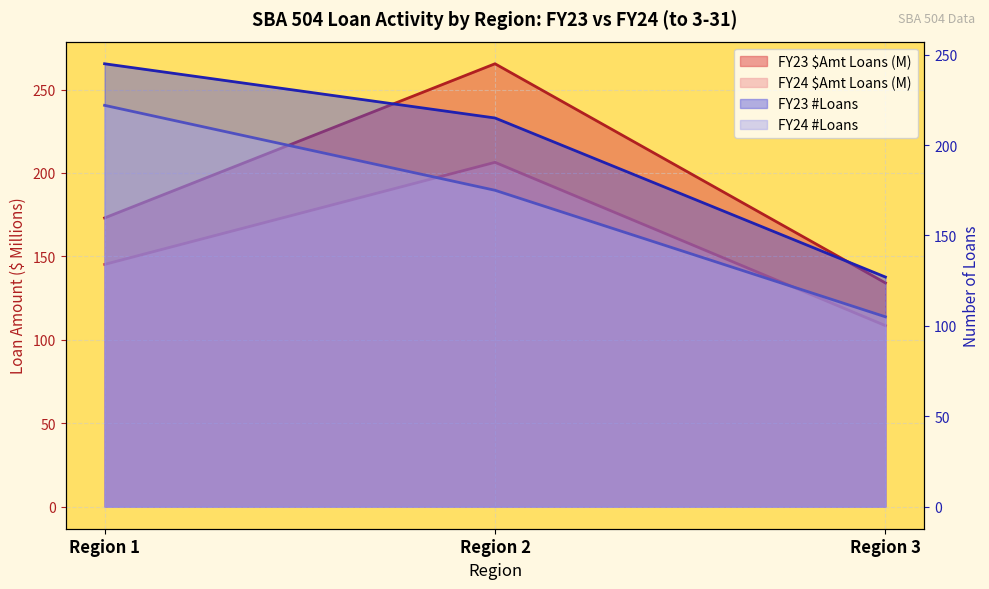

Which series changed the most between Region 1 and Region 3?

FY23 #Loans